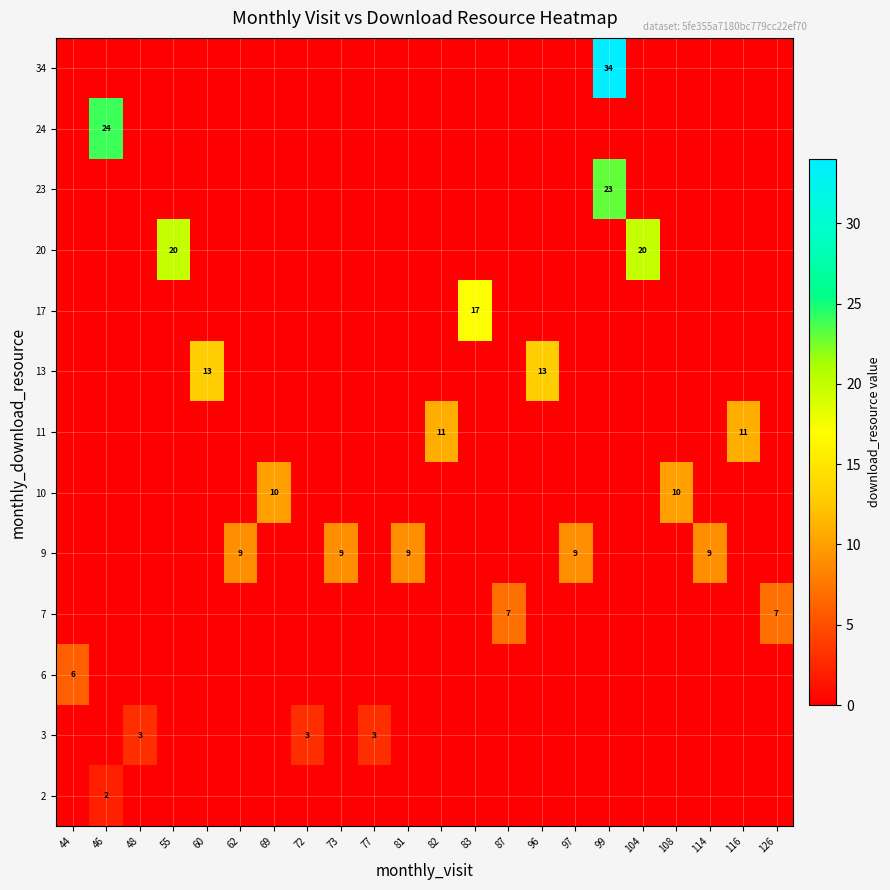

True or false: 11 has a value of 0 at 99.

True